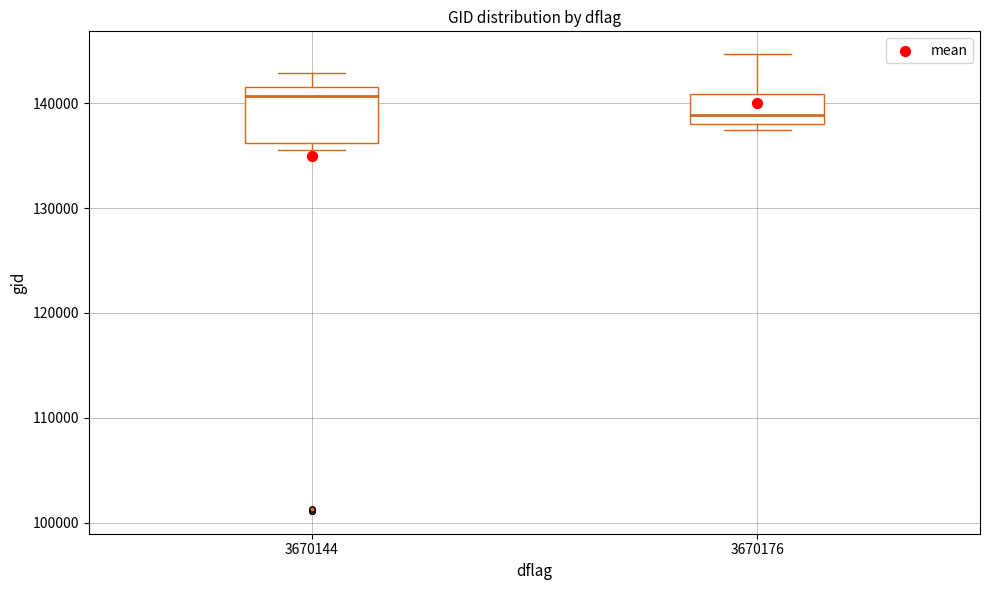

Reading left to right, transcribe this box plot: for each box, give where its median line is, the range the box spans, and where its two whiskers end, as read against the y-axis. The values are not printed on the chart, so give them approximately, as read against the axis.

3670144: median 141000, box 136000 to 142000, whiskers 136000 (just below the box's lower edge) to 143000
3670176: median 139000, box 138000 to 141000, whiskers 137000 to 145000